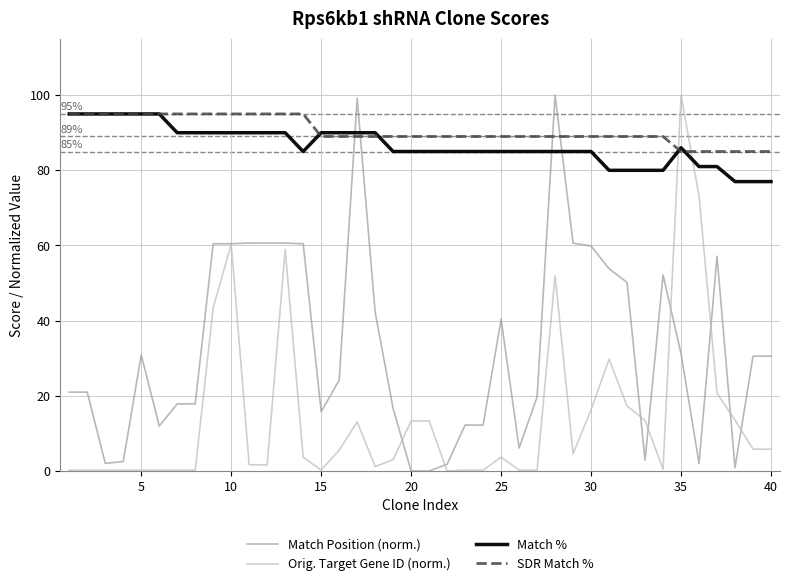

After their last crossing, which series has the higher values: Orig. Target Gene ID (norm.) or SDR Match %?

SDR Match %